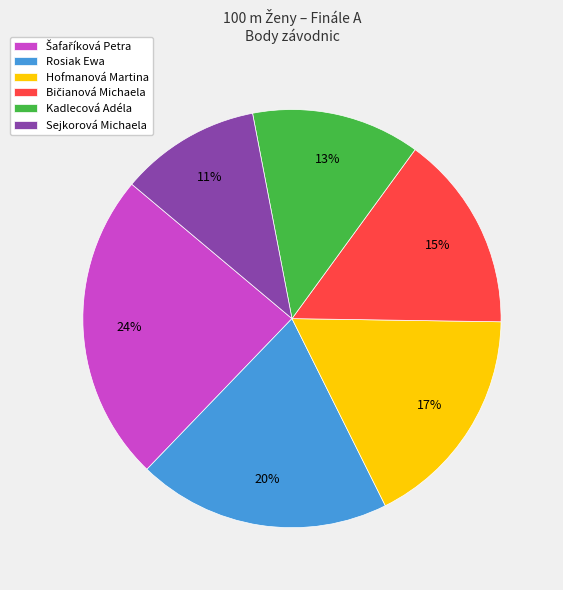

To the nearest percent, what portion does Rosiak Ewa represent?

20%